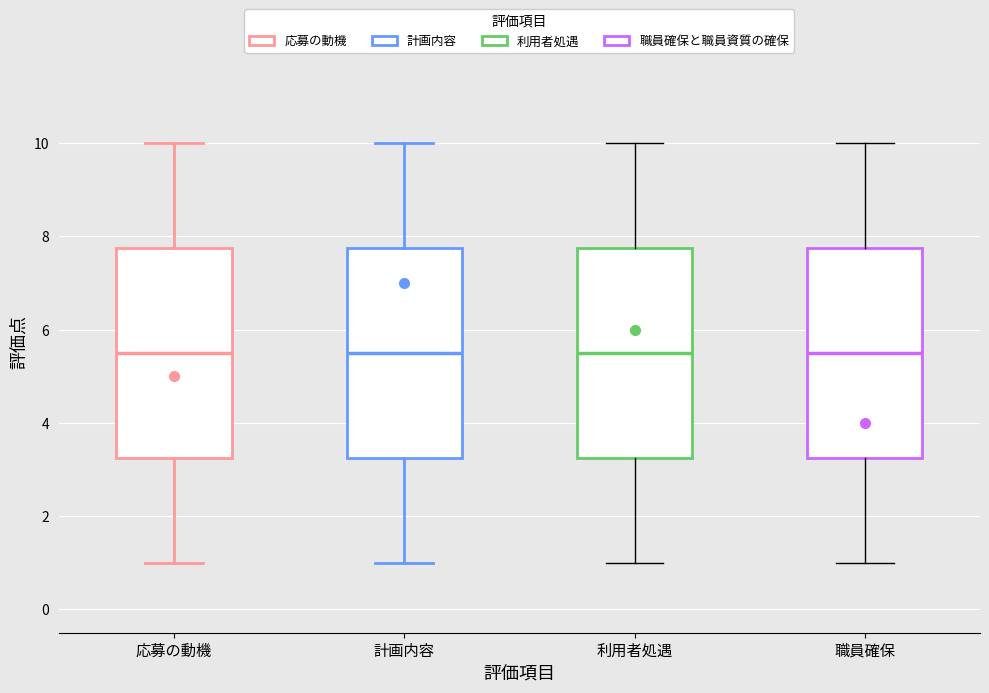

Reading left to right, transcribe this box plot: for each box, give where its median line is, the range the box spans, and where its two whiskers end, as read against the y-axis. The values are not printed on the chart, so give them approximately, as read against the axis.

応募の動機: median 5.6, box 3.2 to 7.8, whiskers 1.0 to 10.0
計画内容: median 5.6, box 3.2 to 7.8, whiskers 1.0 to 10.0
利用者処遇: median 5.6, box 3.2 to 7.8, whiskers 1.0 to 10.0
職員確保: median 5.6, box 3.2 to 7.8, whiskers 1.0 to 10.0